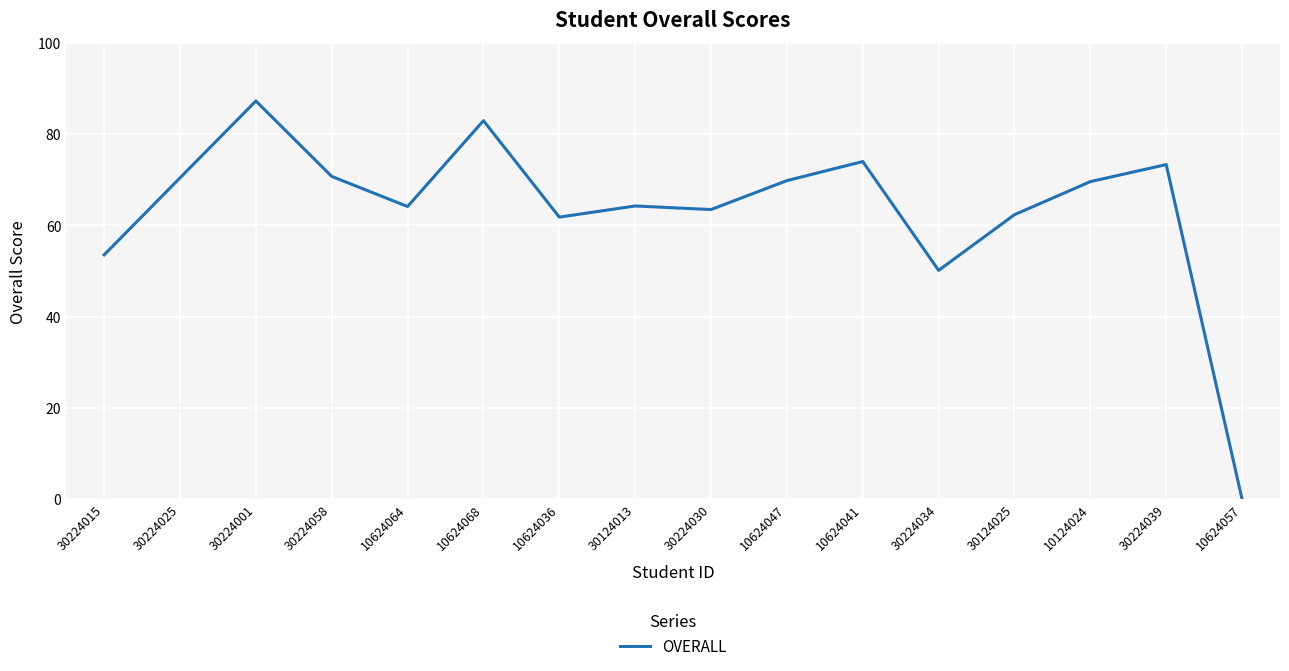

What position from the left is 10624036?

7